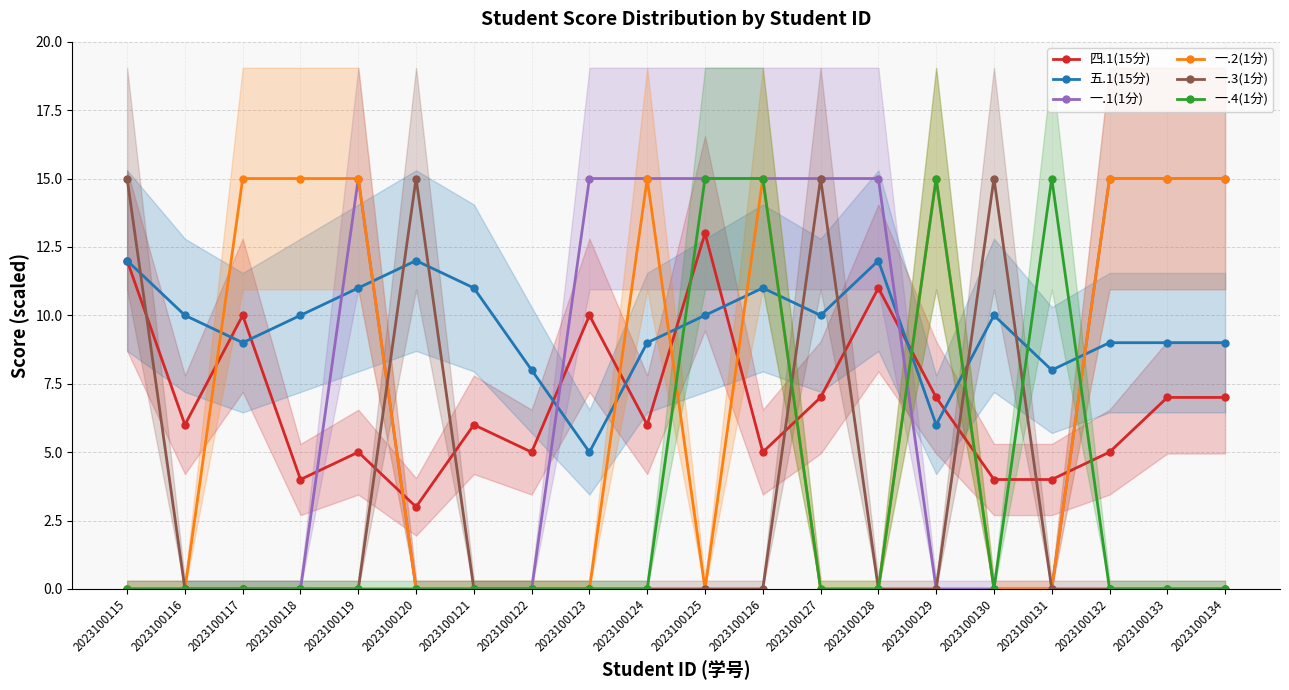

In 四.1(15分), how many points are higher than both neighbors (excluding endpoints)?

6